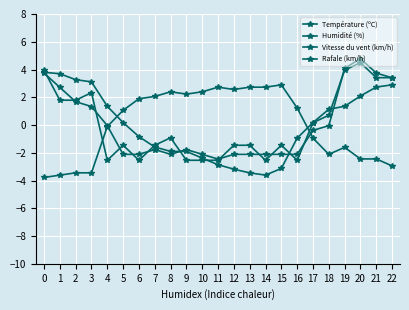

At how many categories does at least one series exceed 2?

17